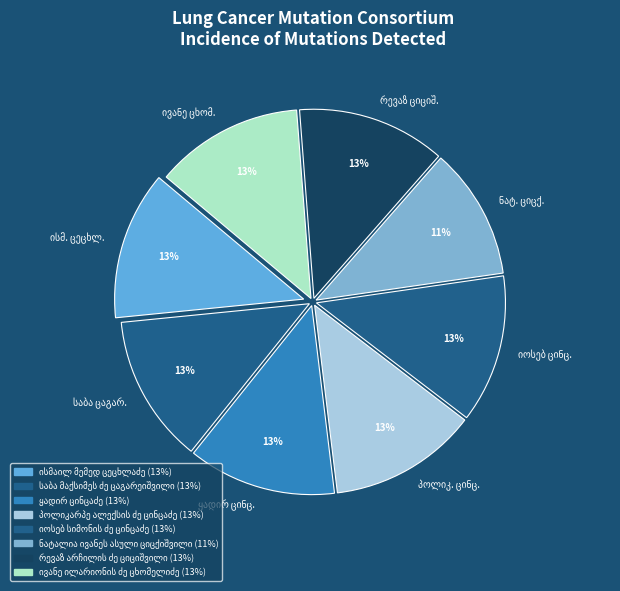

To the nearest percent, what is the average slice percentage?

12%